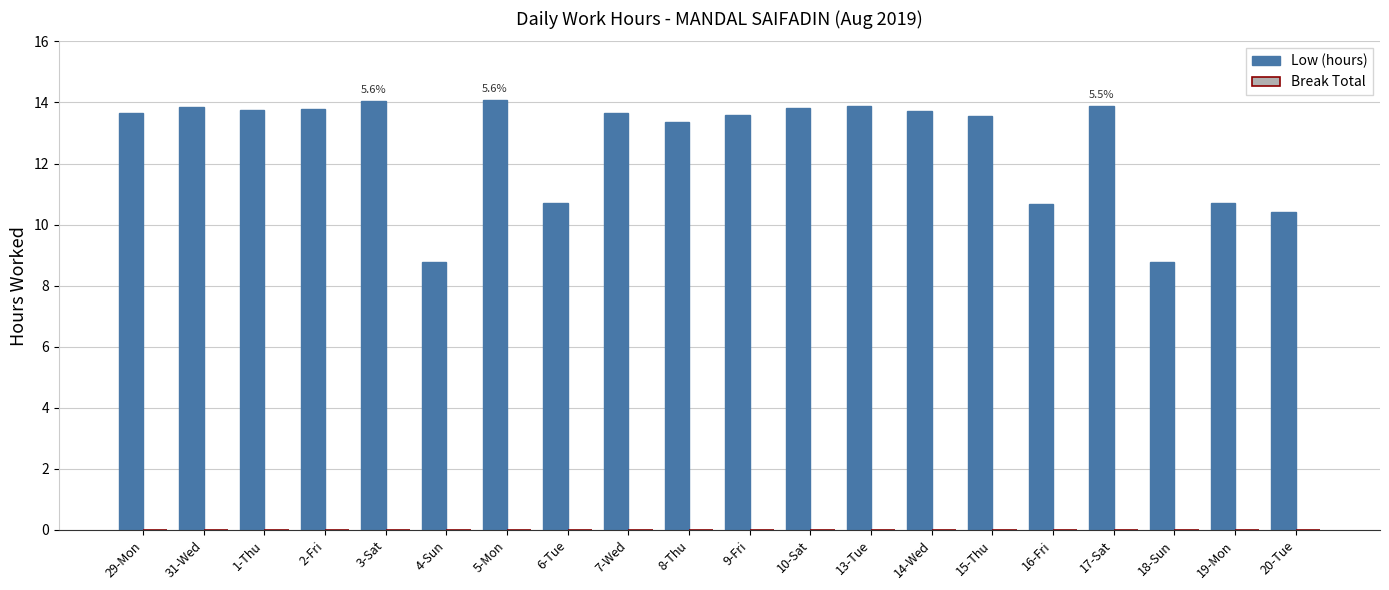

What is the difference between the maximum and minimum values?

5.3